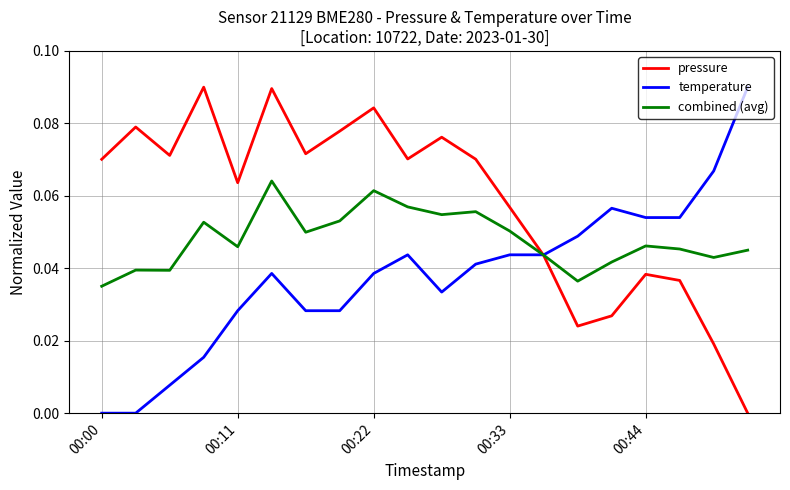

List the series in order of their overall mean, highest first.

pressure, combined (avg), temperature